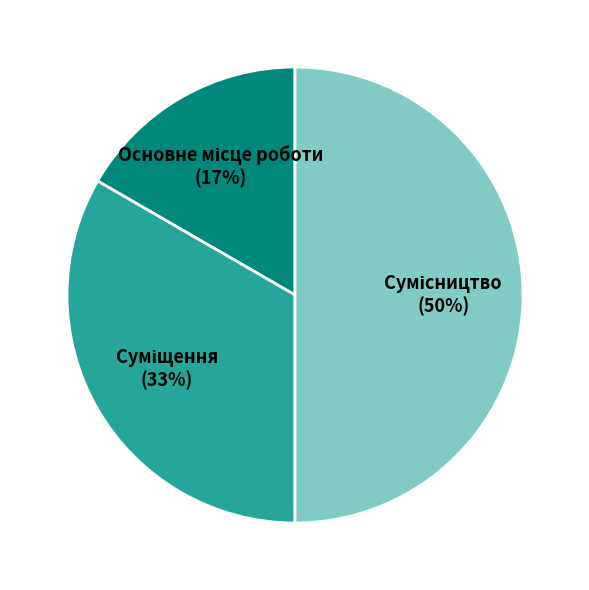

How many slices are in this pie chart?

3